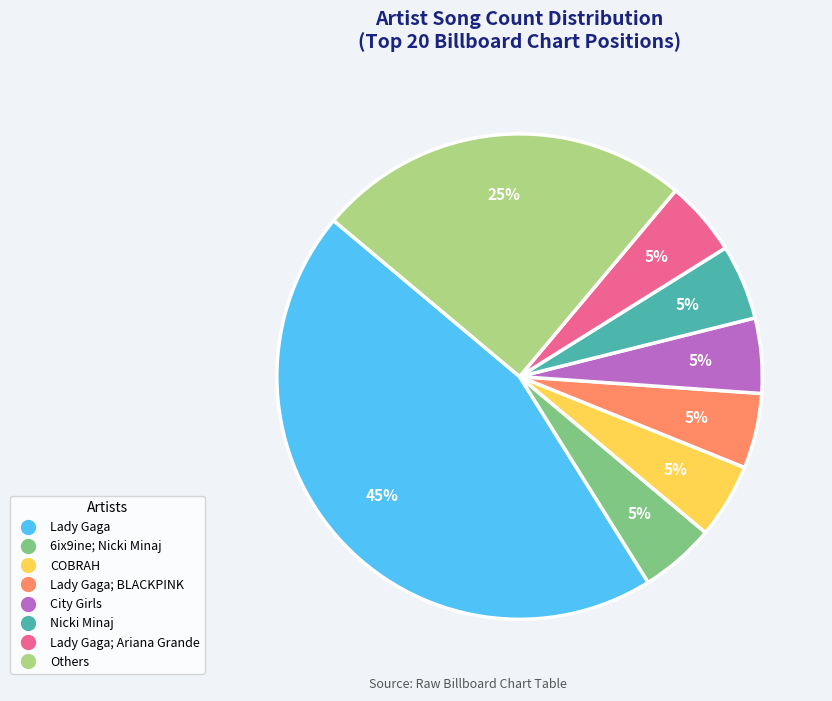

To the nearest percent, what is the average slice percentage?

12%